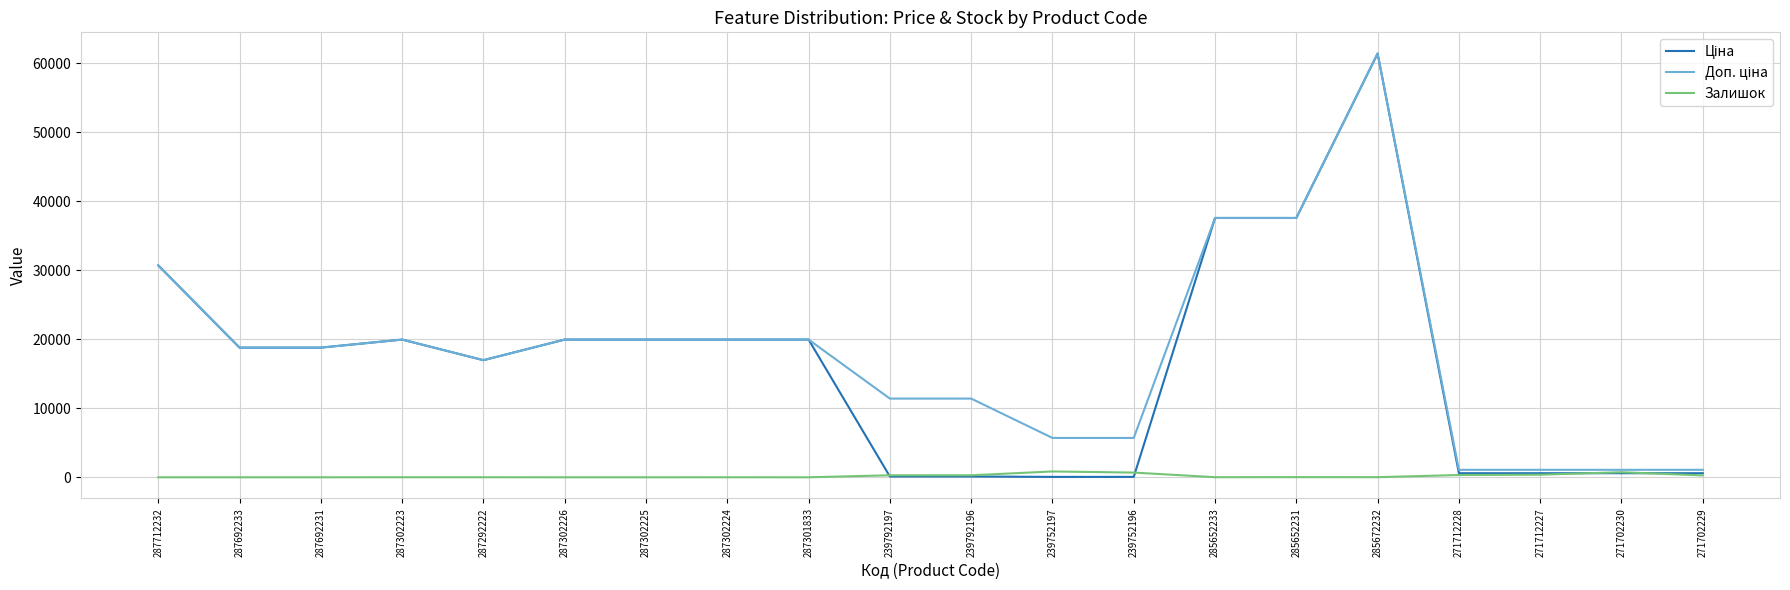

What is the spread (max minus min) of values at 287302226?

19964.2